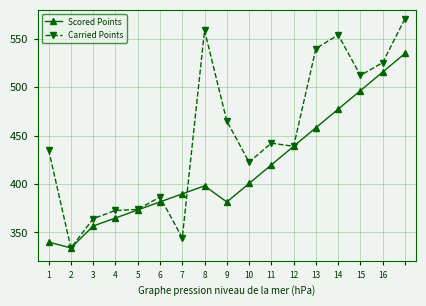

What is the value of the Carried Points point at the 16th from the left?

525.5